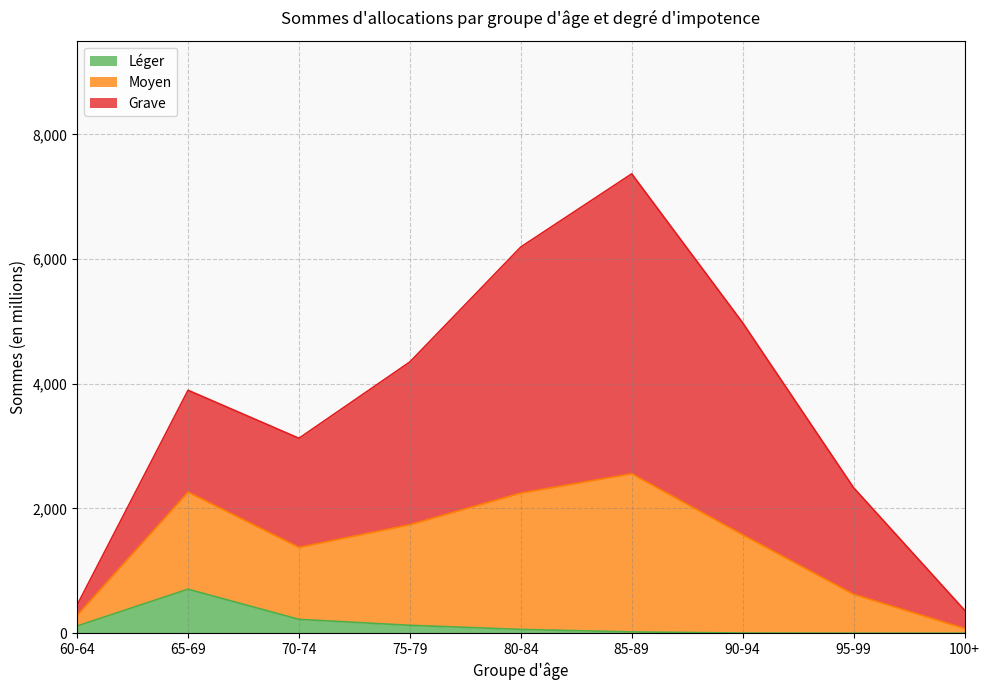

Which category has the highest value in the Léger series?

65-69